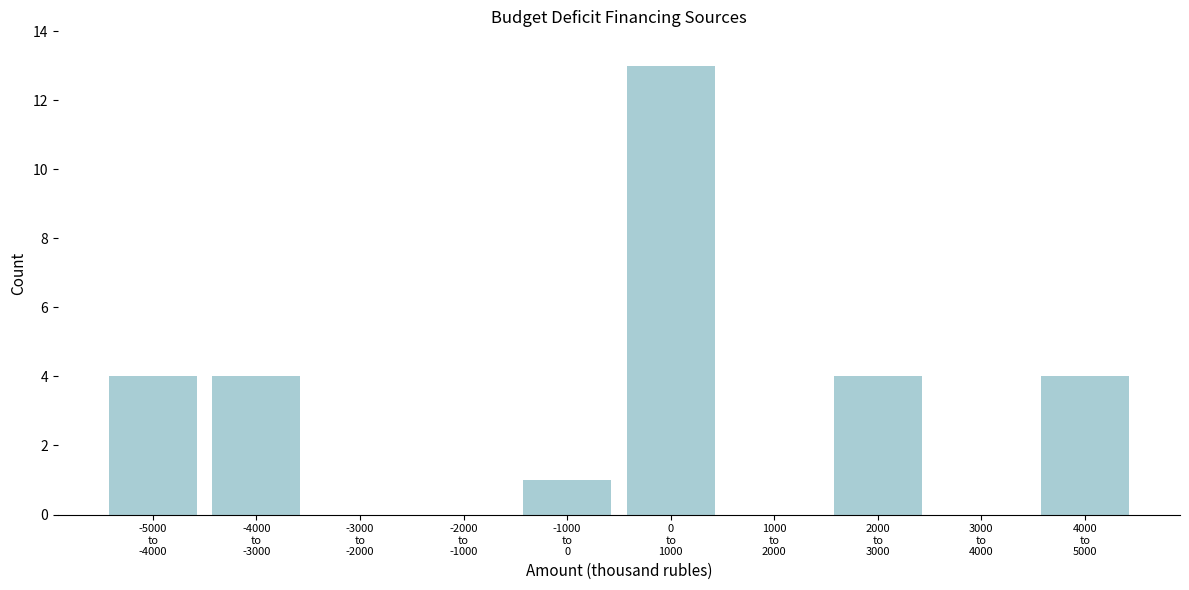

What is the sum of all values?

30